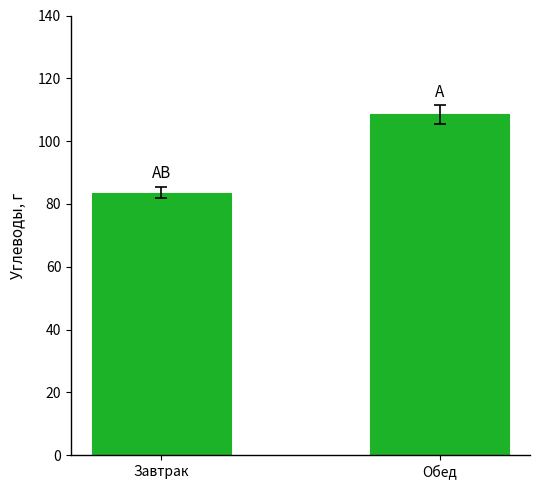

At which label does the data first exceed 108?

Обед